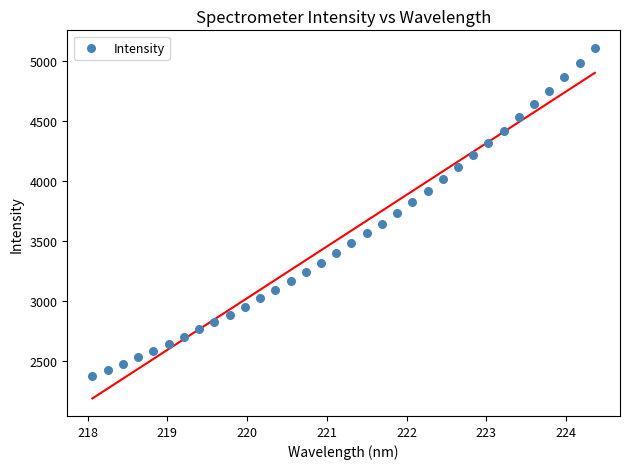

What is the range of Y values (max minus min)?

2738.9